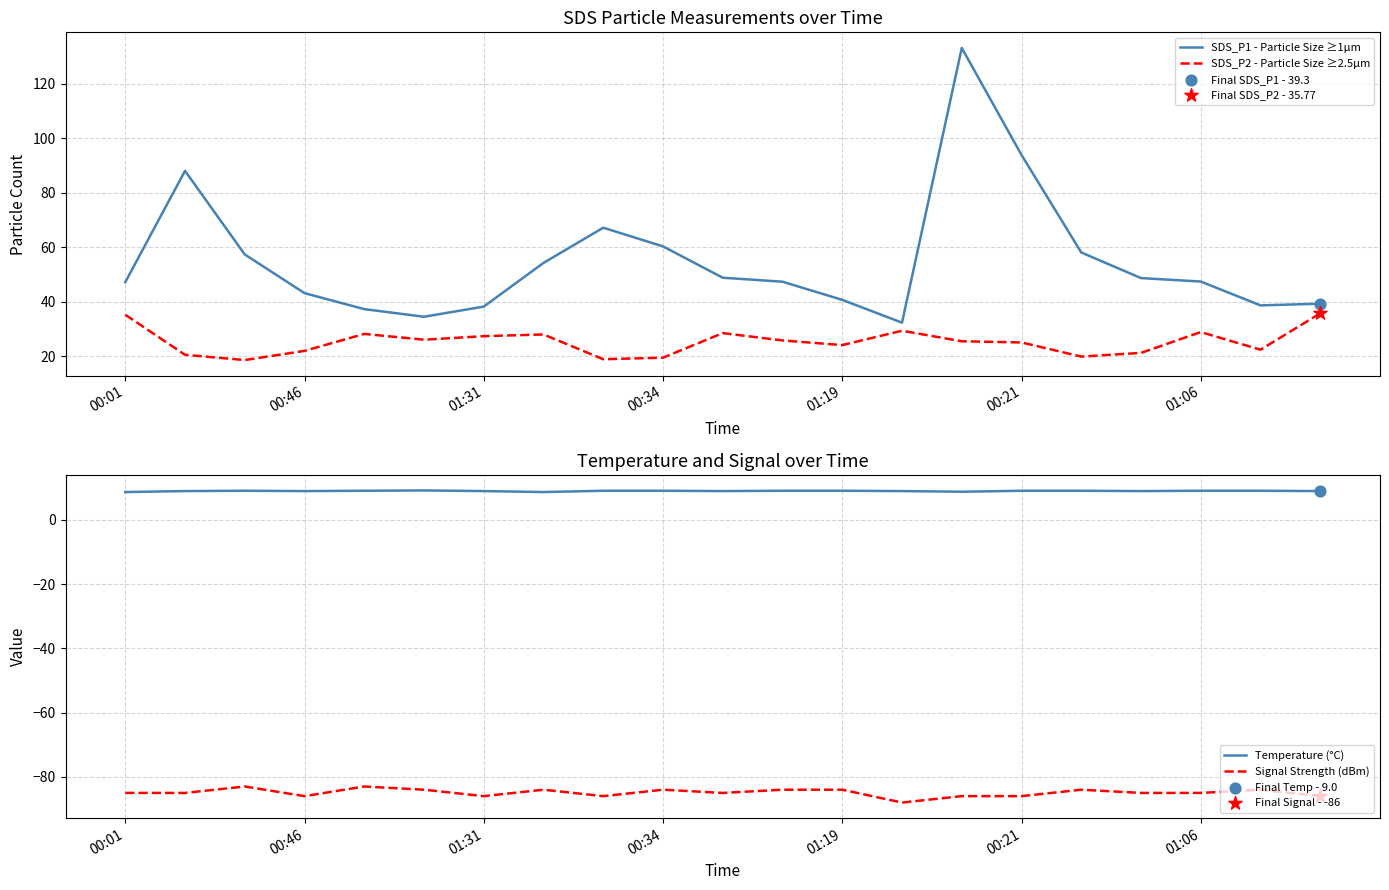

What is the total value across all series at 20?

-1.9